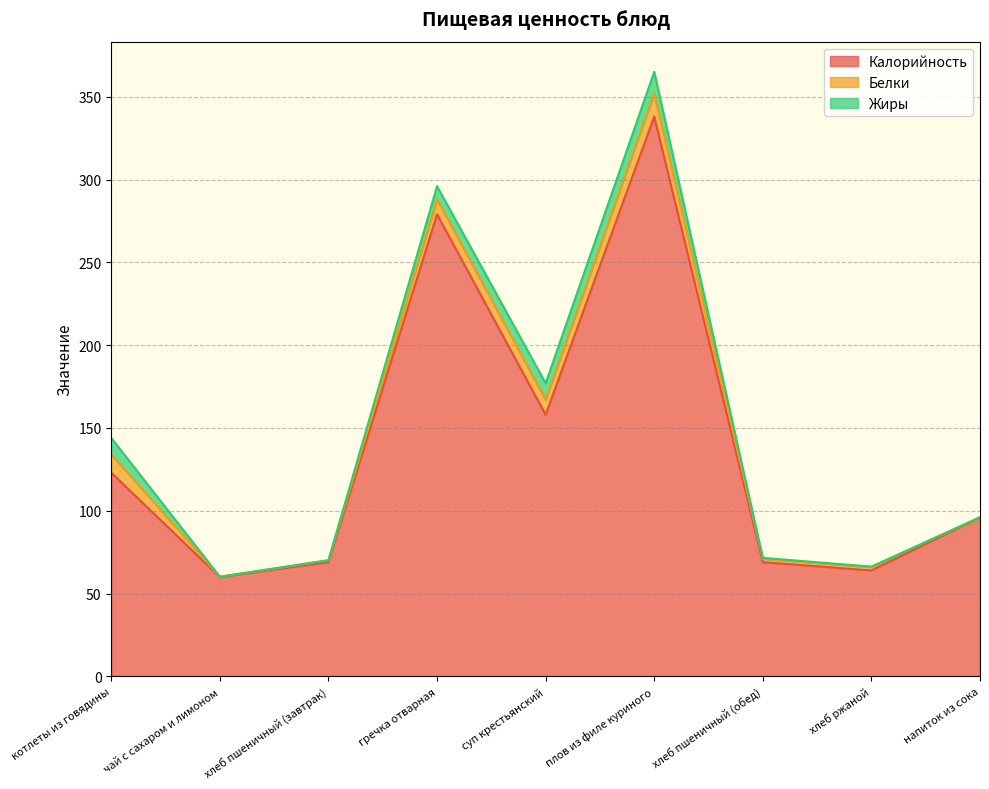

Count the number of data series in this chart.

3